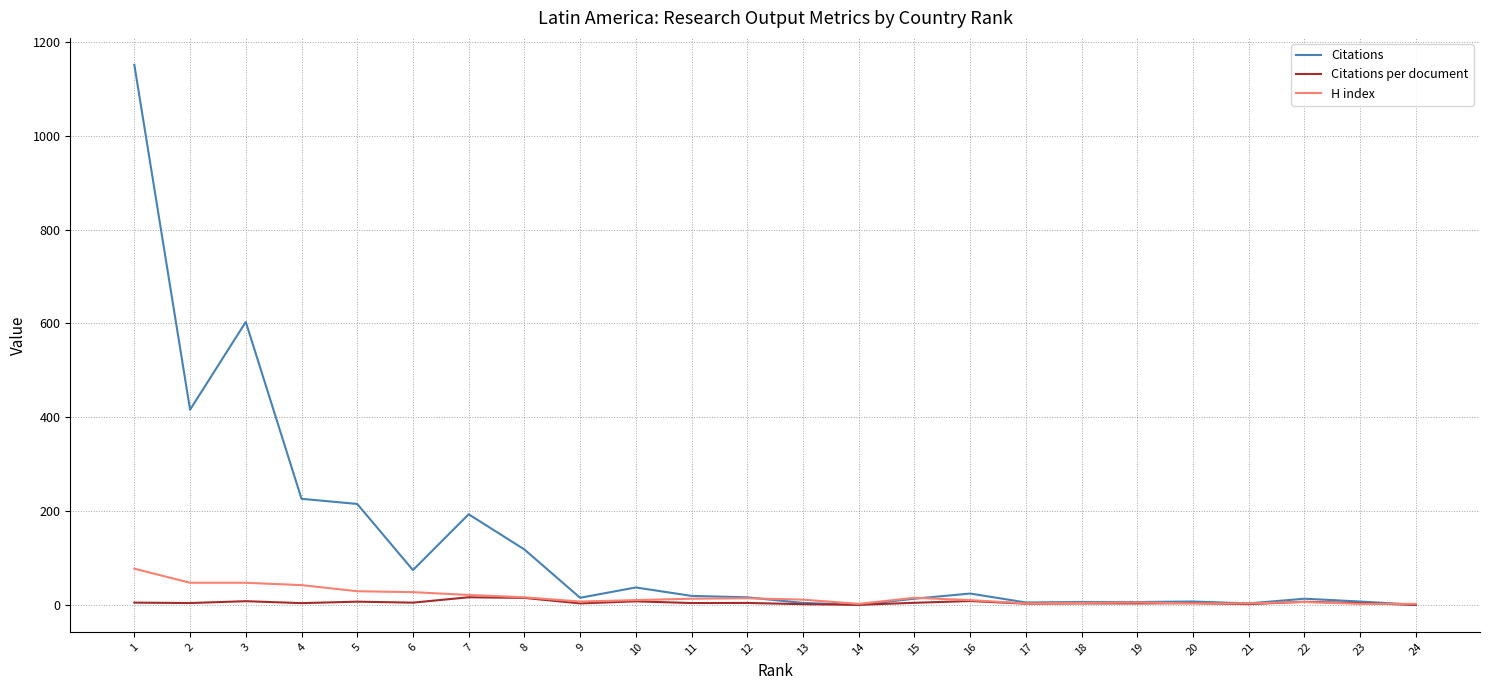

List the series in order of their peak value, highest first.

Citations, H index, Citations per document